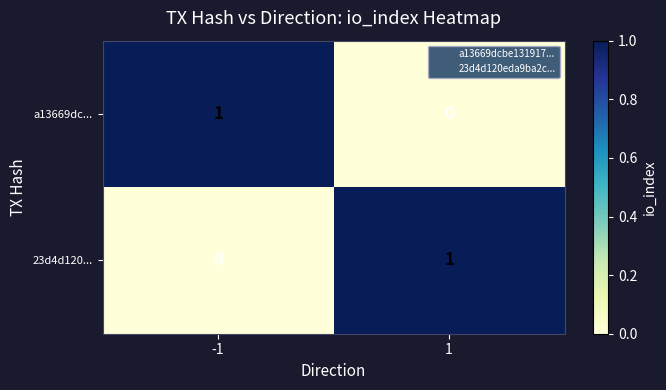

Rank the categories by a13669dc... value from lowest to highest.

1, -1